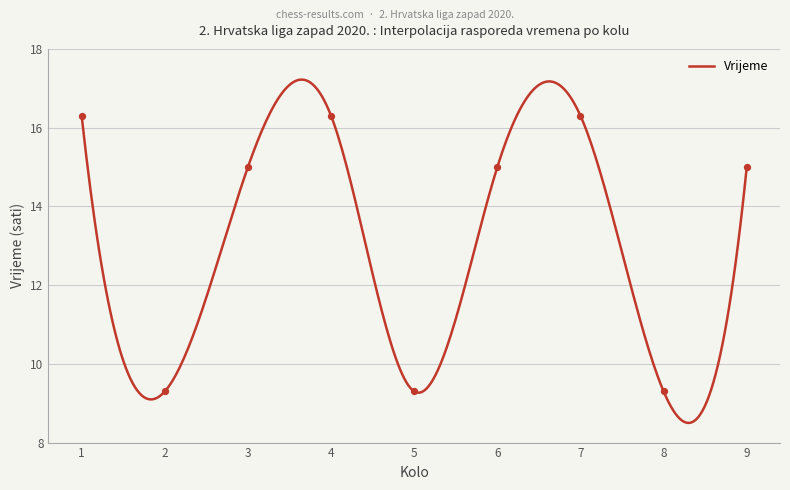

Which has a higher value, 7 or 8?

7